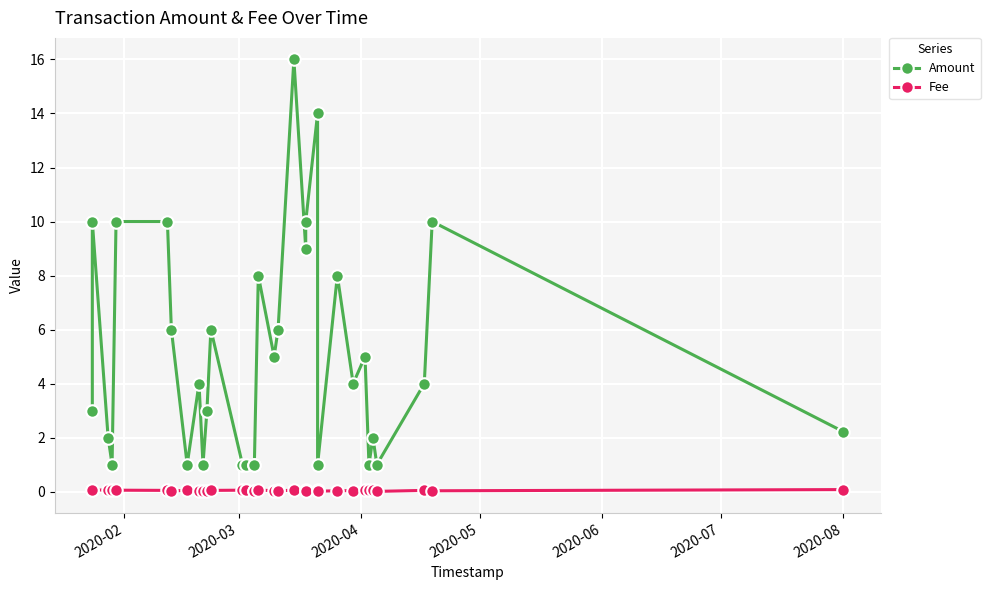

What is the difference between the second highest and minimum values in the Fee series?

0.1